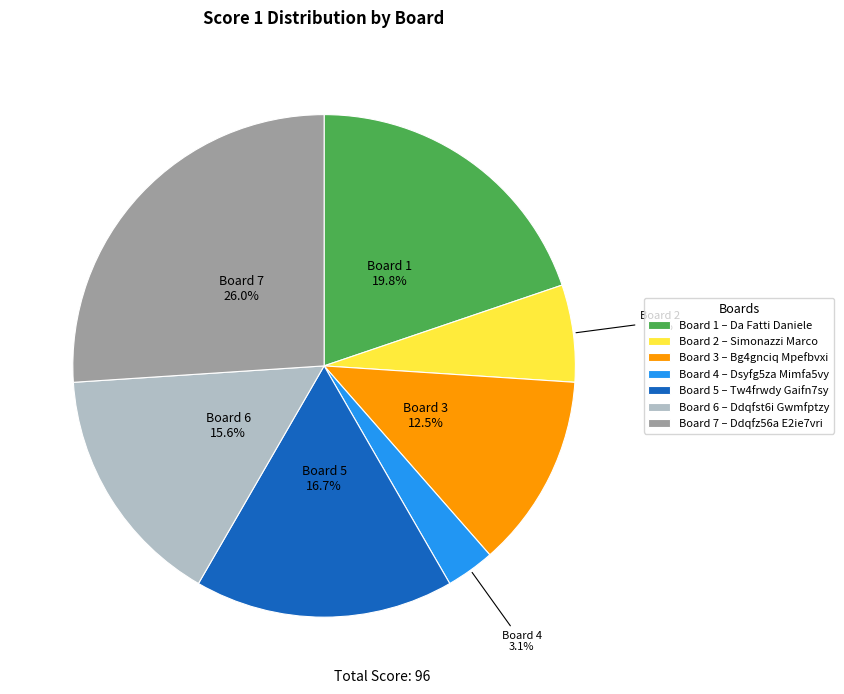

Approximately how many times larger is the value at Board 1 – Da Fatti Daniele compared to Board 7 – Ddqfz56a E2ie7vri?

0.8